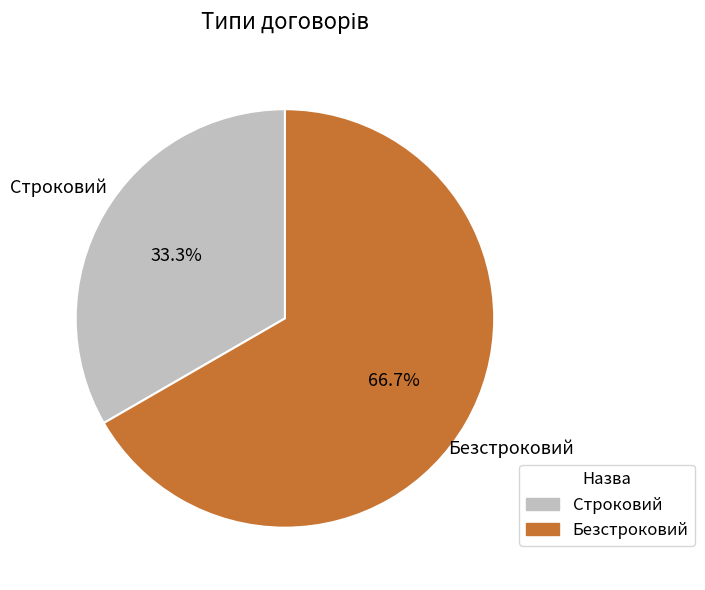

True or false: Безстроковий accounts for 67% of the total.

True